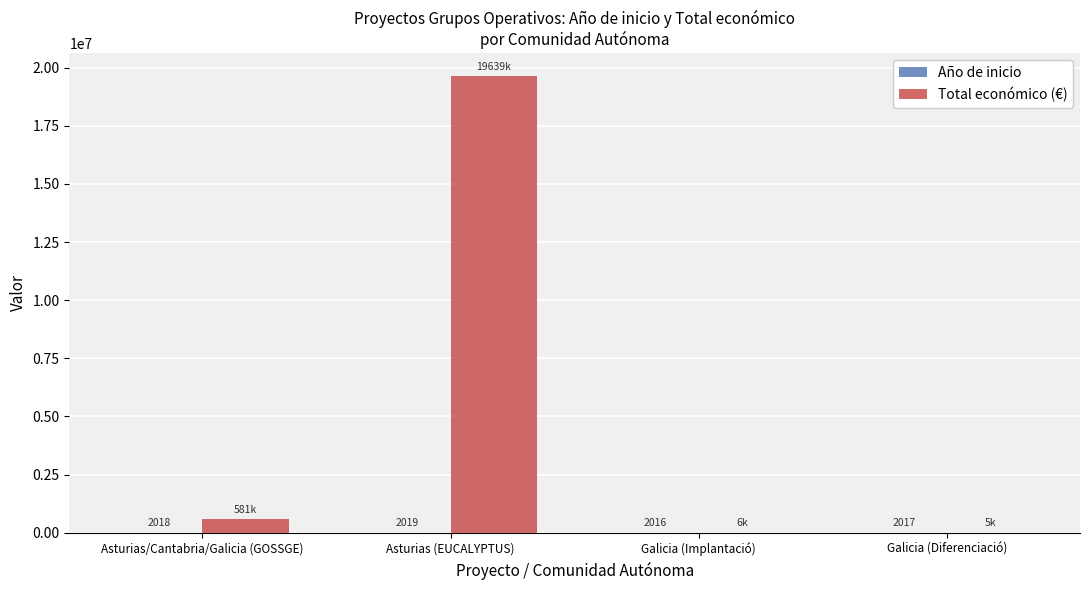

What is the maximum value shown in the chart?

19639916